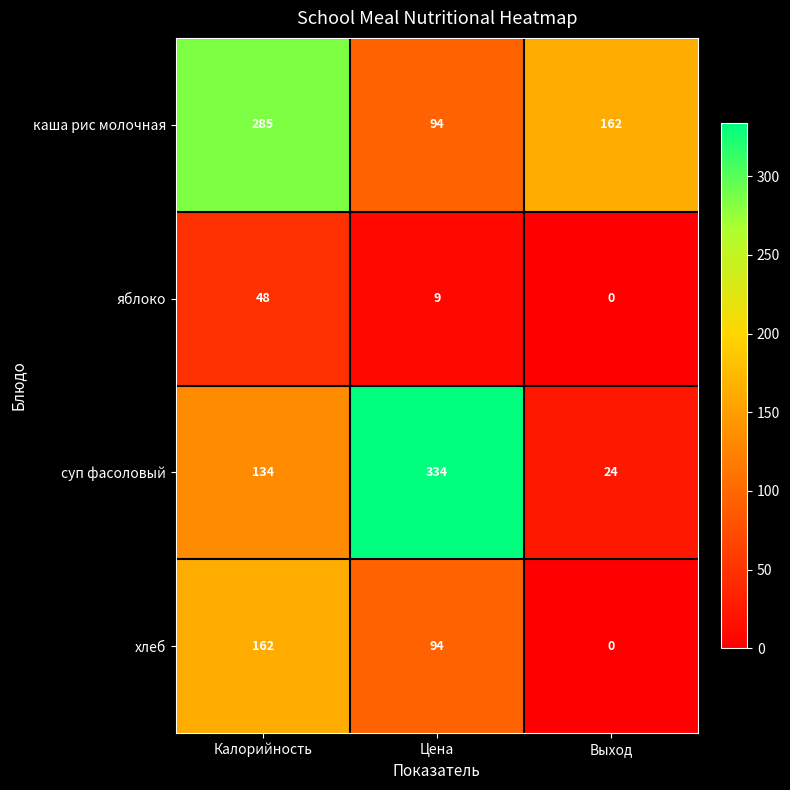

At how many categories does at least one series exceed 275?

2